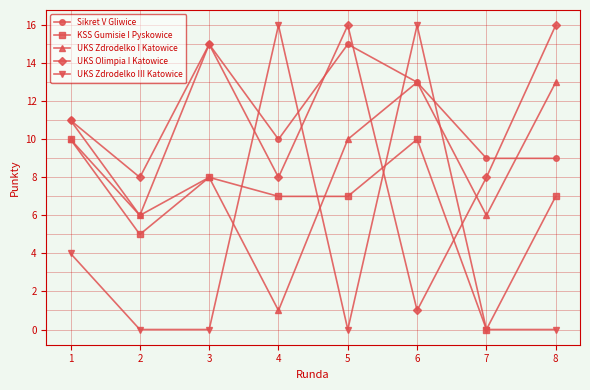

True or false: KSS Gumisie I Pyskowice and Sikret V Gliwice intersect in this chart.

False